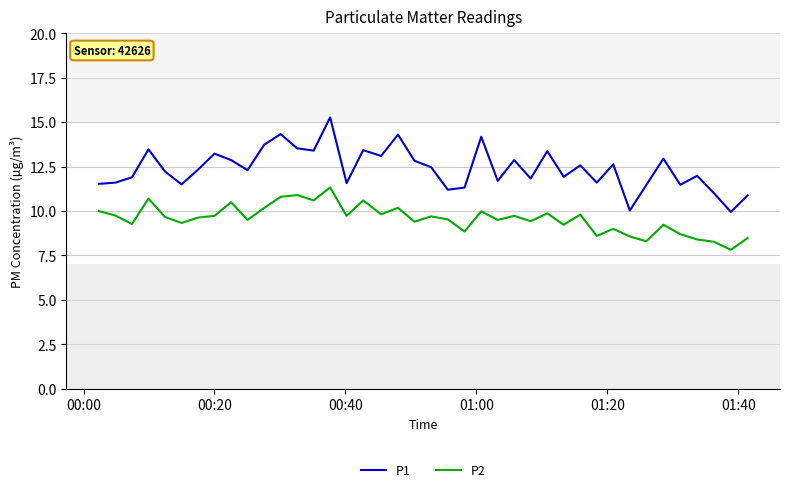

Rank the series by their average value, from highest to lowest.

P1, P2